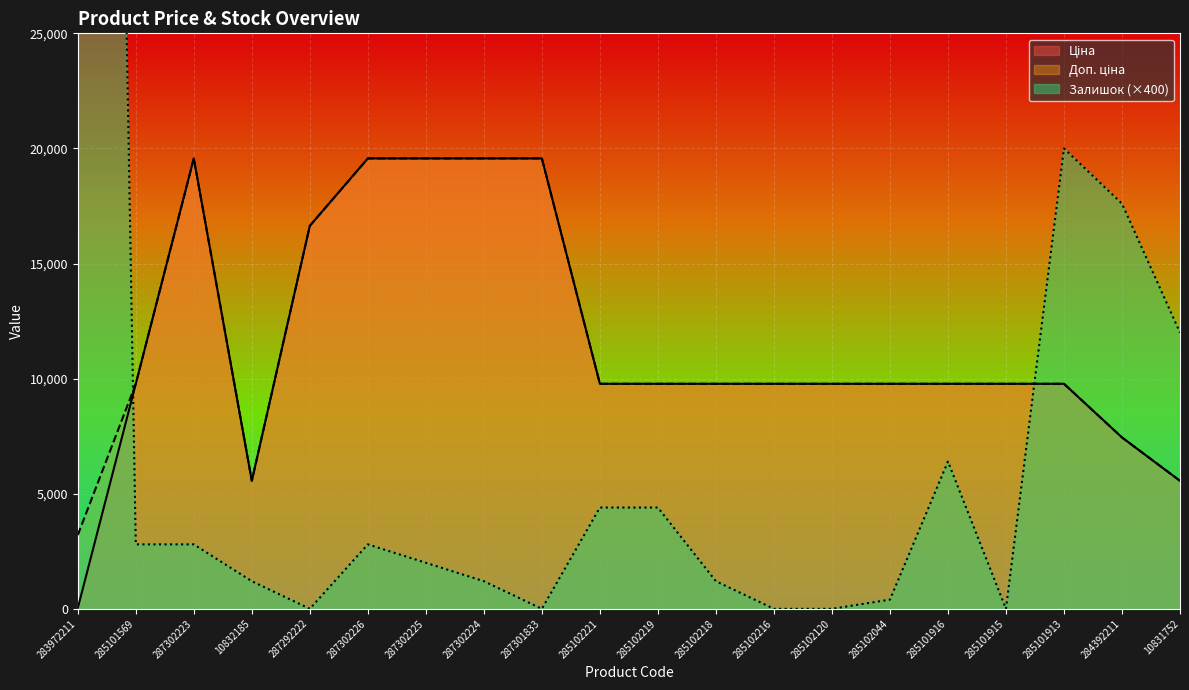

How many data points in Залишок are above 2800?

7